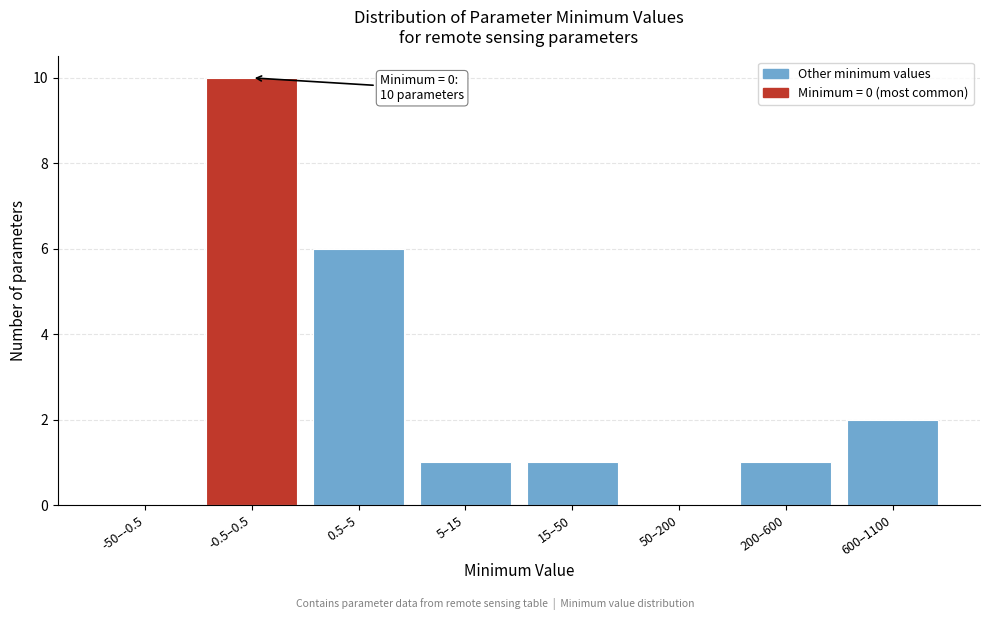

Reading left to right, extract all data points from this chart.

-50–-0.5=0	-0.5–0.5=10	0.5–5=6	5–15=1	15–50=1	50–200=0	200–600=1	600–1100=2